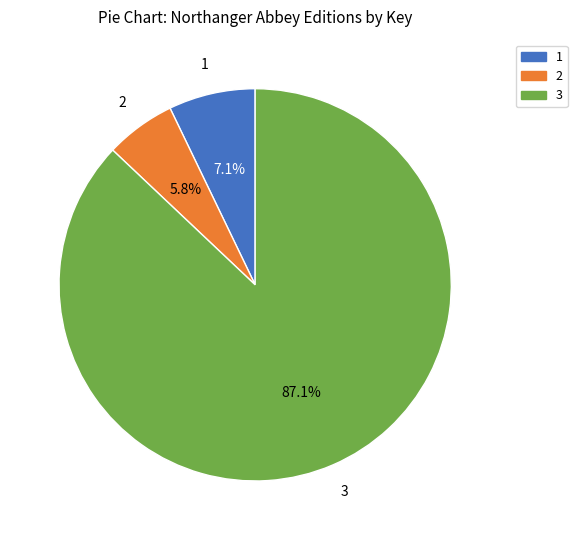

What is the largest slice in the pie chart?

3